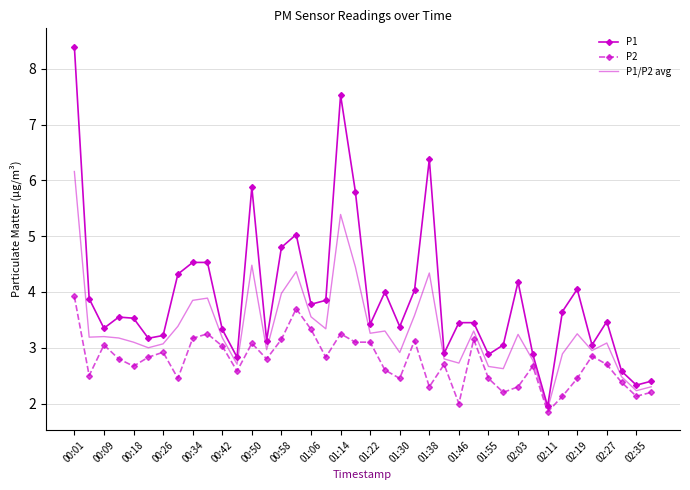

Rank the series by their maximum value, from highest to lowest.

P1, P1/P2 avg, P2